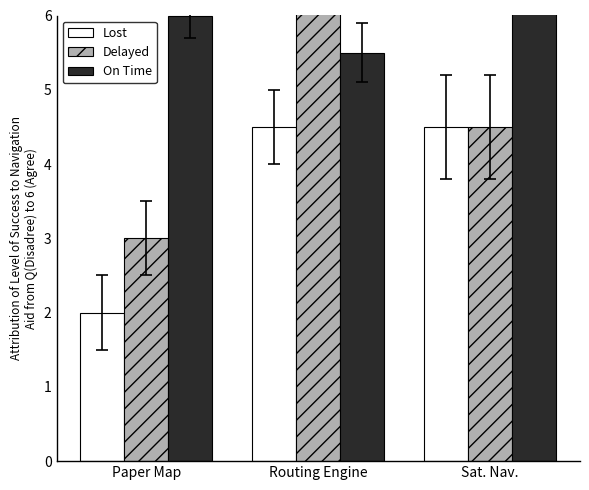

Which series changed the most between Routing Engine and Sat. Nav.?

Delayed